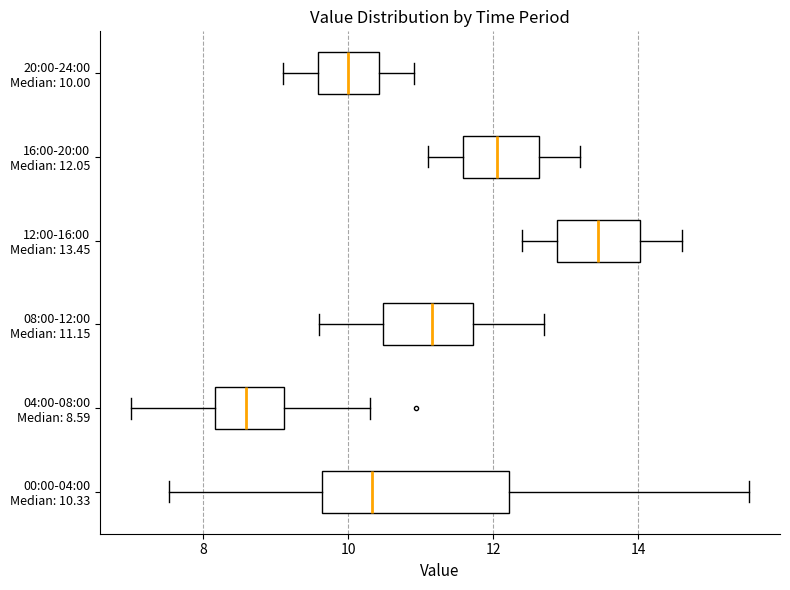

Reading bottom to top, read every box against the x-axis: the position of its median line, the range the box covers, and the ends of its whiskers. The values are not printed on the chart, so give them approximately, as read against the axis.

00:00-04:00 Median: 10.33: median 10.4, box 9.6 to 12.2, whiskers 7.6 to 15.6
04:00-08:00 Median: 8.59: median 8.6, box 8.2 to 9.2, whiskers 7.0 to 10.4
08:00-12:00 Median: 11.15: median 11.2, box 10.4 to 11.8, whiskers 9.6 to 12.8
12:00-16:00 Median: 13.45: median 13.4, box 12.8 to 14.0, whiskers 12.4 to 14.6
16:00-20:00 Median: 12.05: median 12.0, box 11.6 to 12.6, whiskers 11.2 to 13.2
20:00-24:00 Median: 10.00: median 10.0, box 9.6 to 10.4, whiskers 9.2 to 11.0